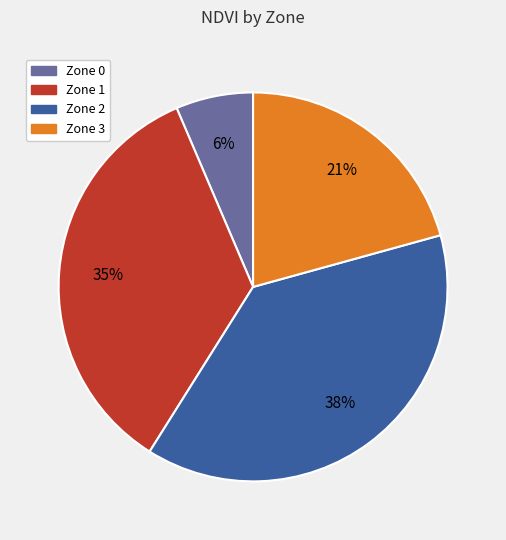

Is Zone 3 the majority of the pie?

No